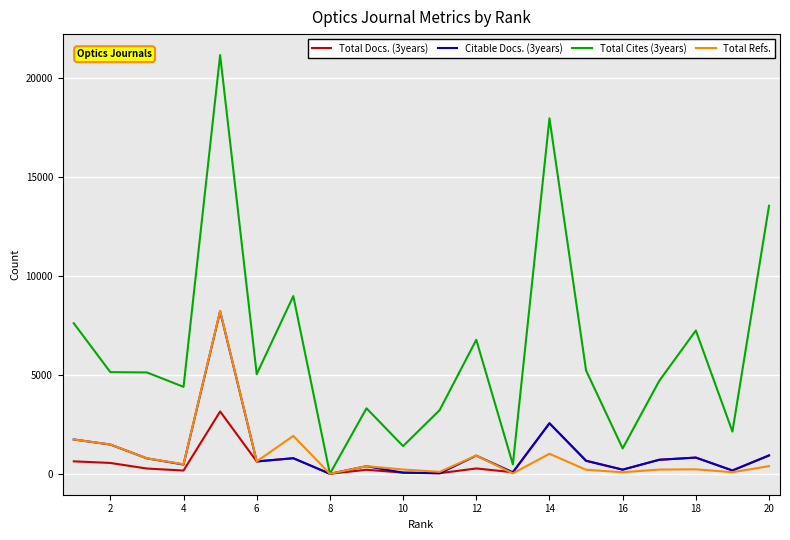

Which series has the largest range (max minus min)?

Total Cites (3years)